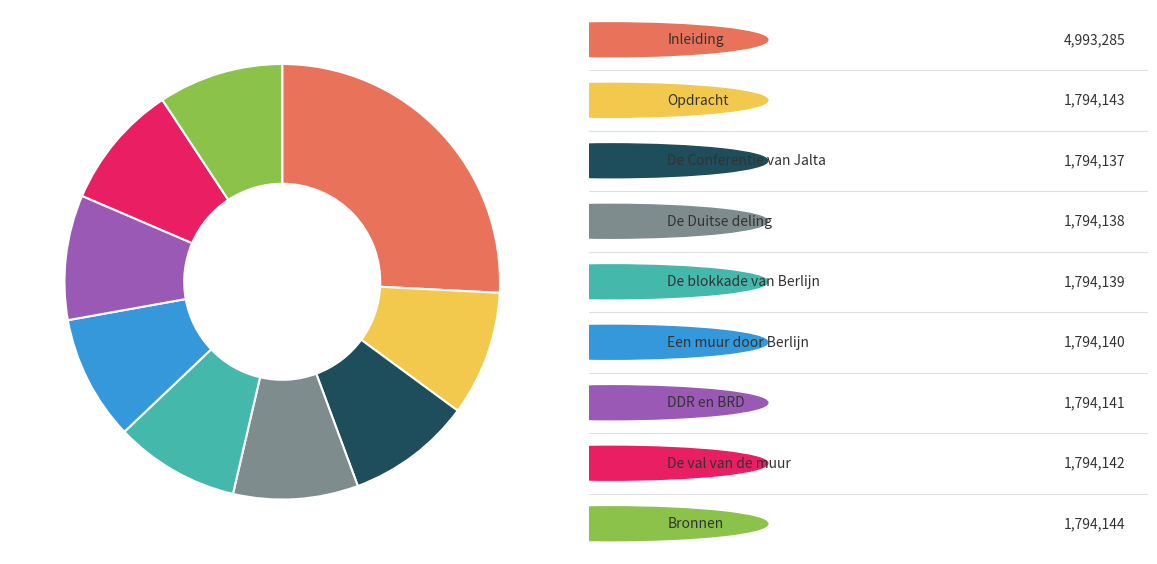

Is there any slice that represents more than half of the pie?

No